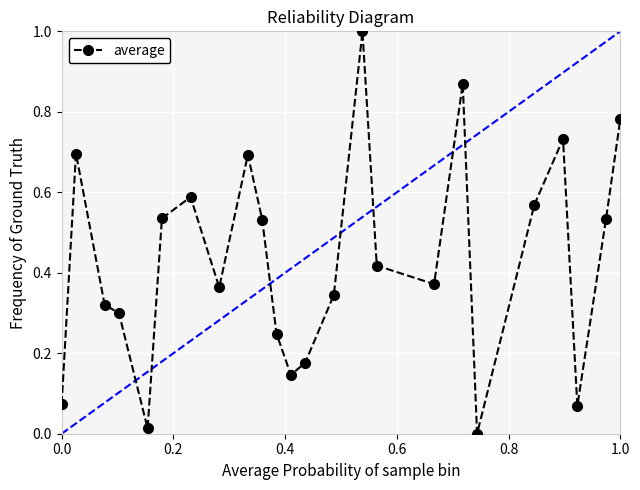

Does the chart have visible grid lines?

Yes